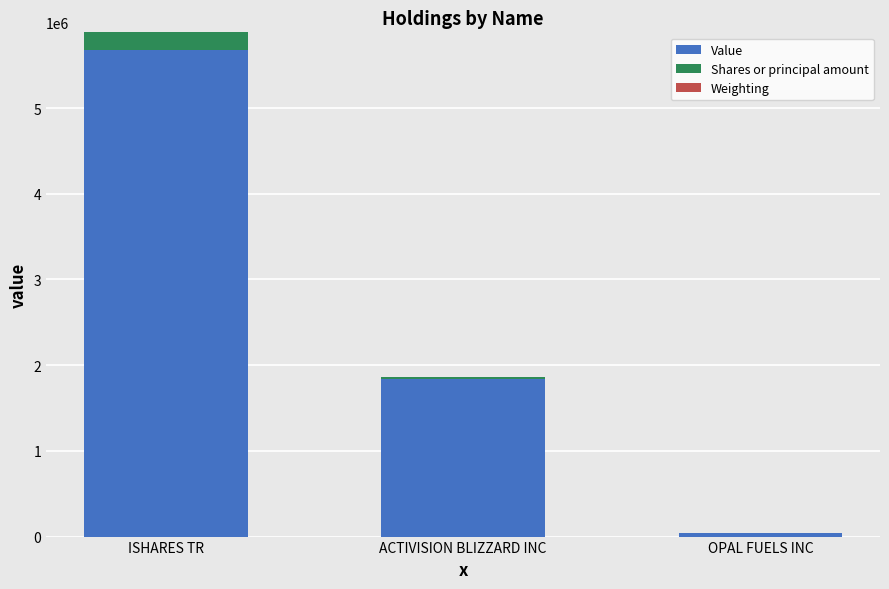

At which category is the sum across all series the highest?

ISHARES TR